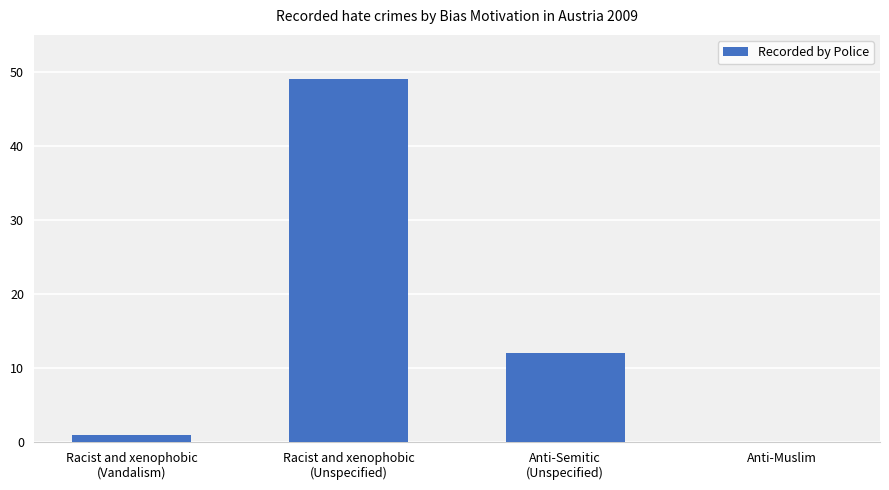

Are the bars horizontal?

No